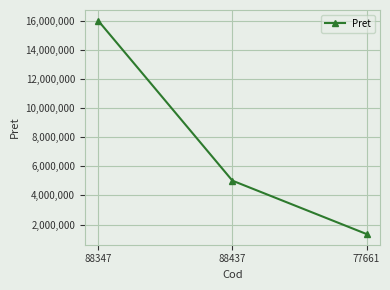

List the labels in order of value, largest first.

88347, 88437, 77661